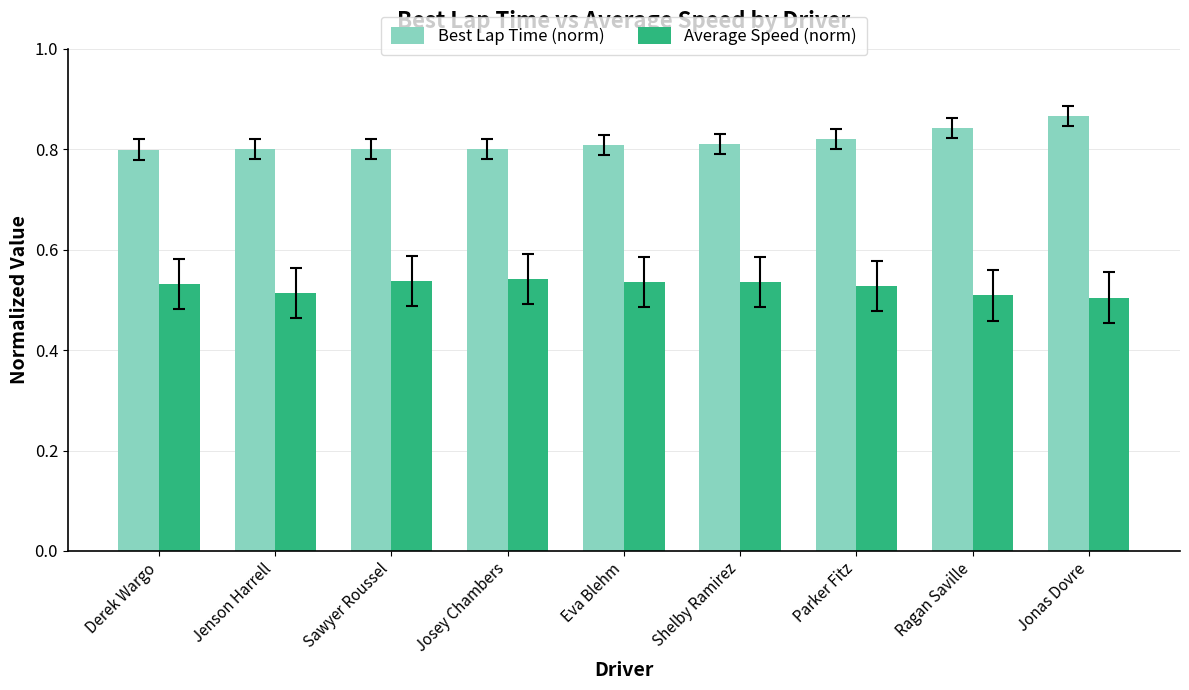

What is the difference between the highest and lowest values at Ragan Saville?

0.3